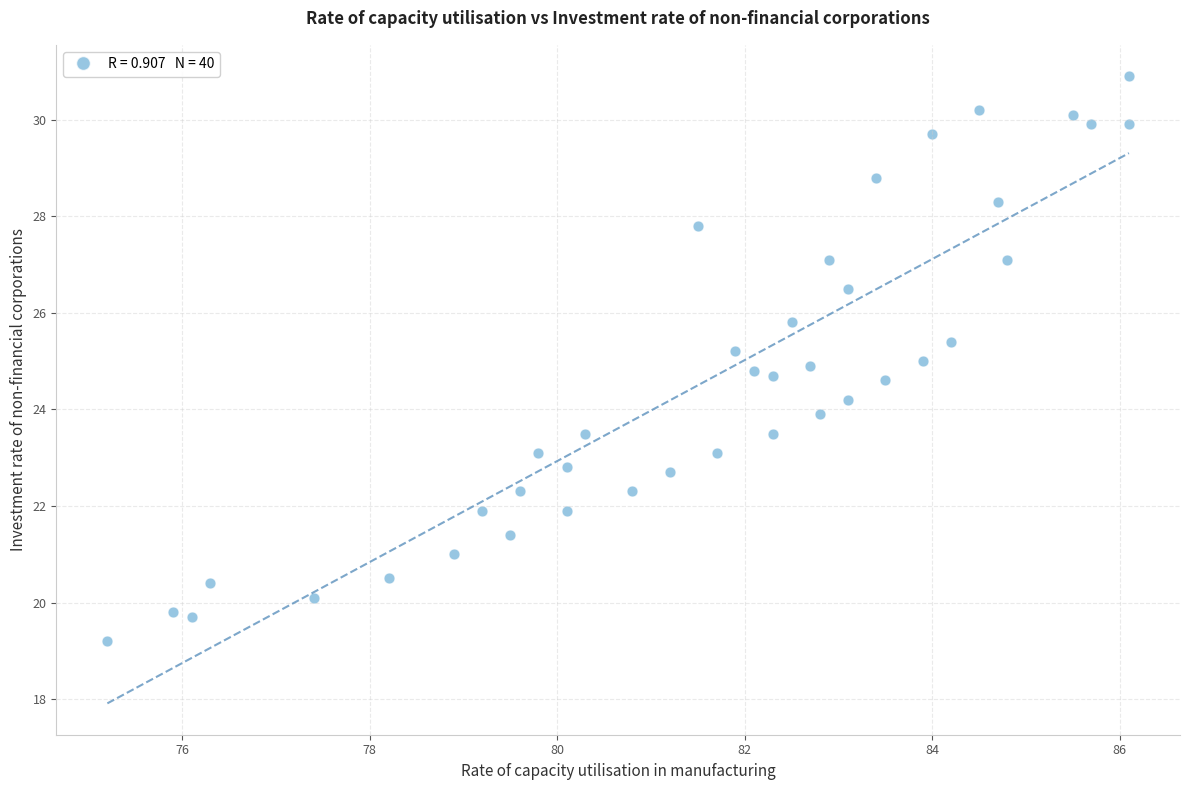

What is the range of Y values (max minus min)?

11.7